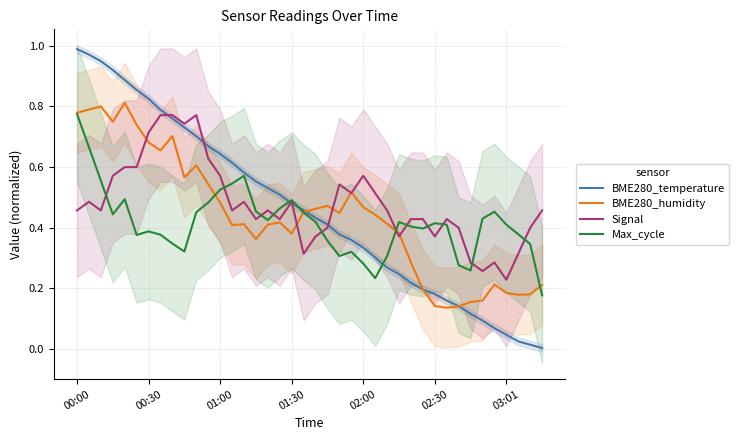

Is this an area chart (filled region under the line)?

No